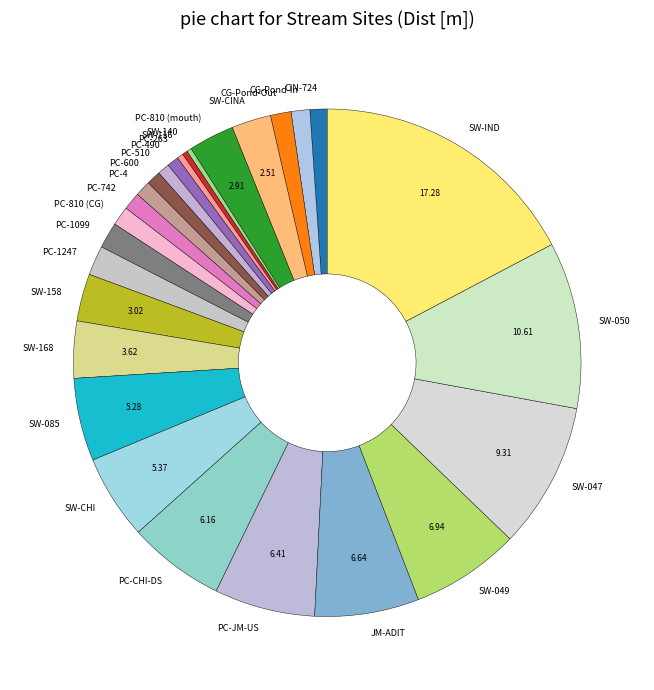

Is there any slice that represents more than half of the pie?

No